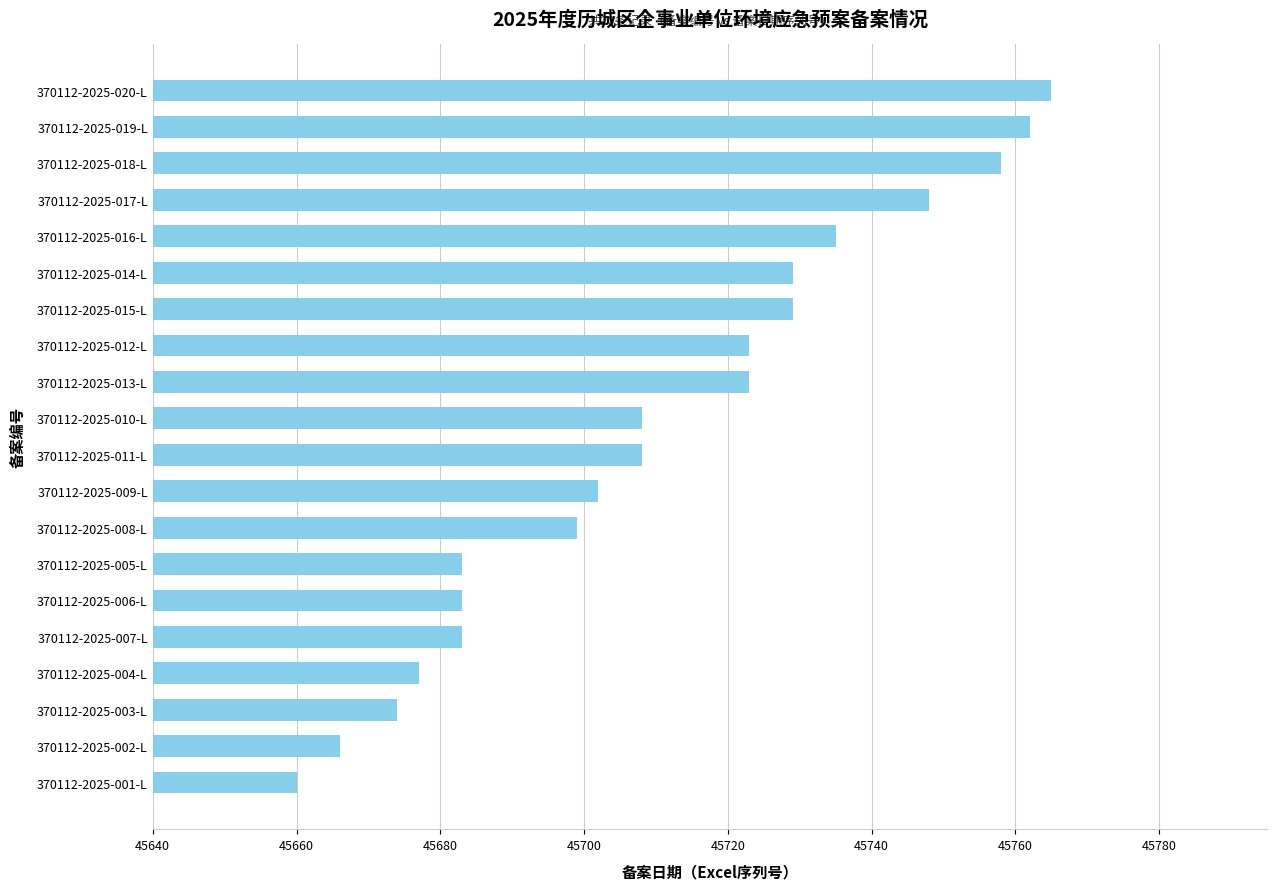

What is the label of the 7th bar from the top?

370112-2025-015-L